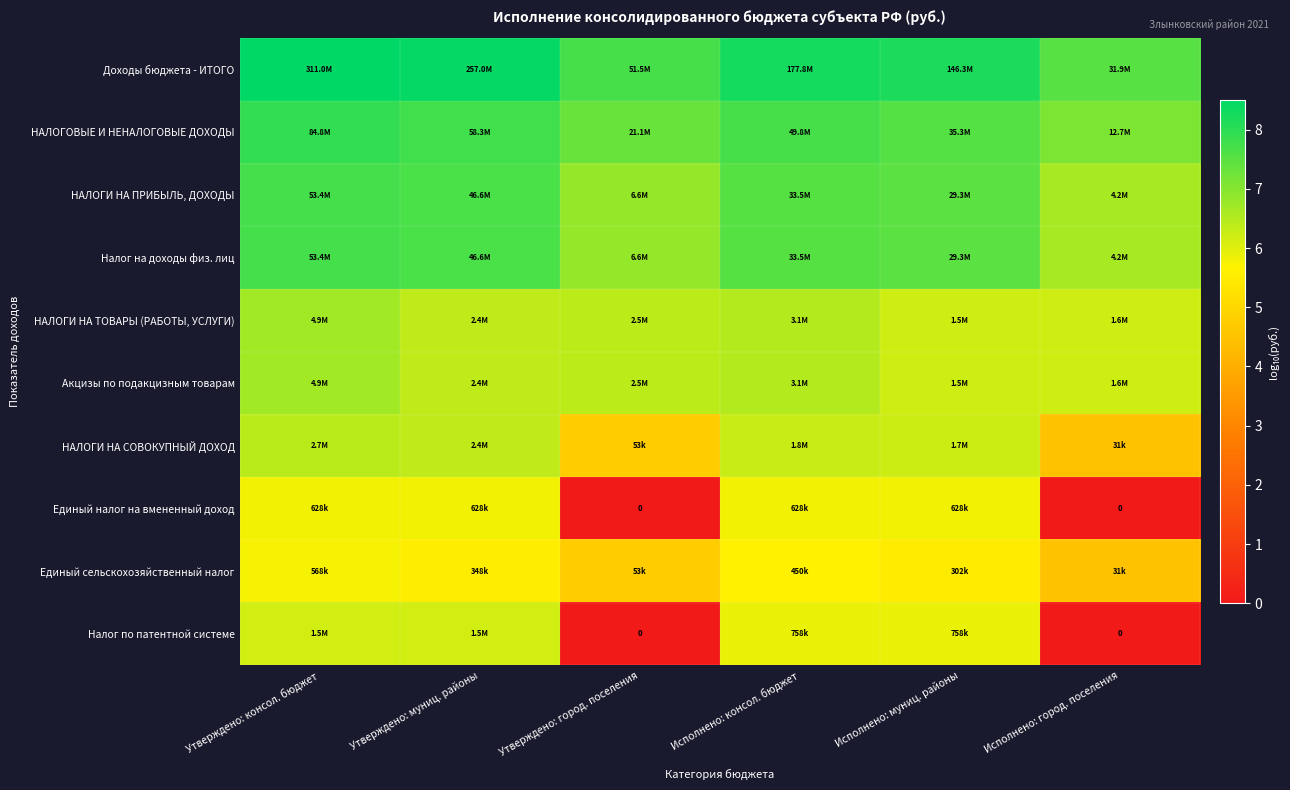

Where is Единый сельскохозяйственный налог nearest to the value 5?

Утверждено: город. поселения